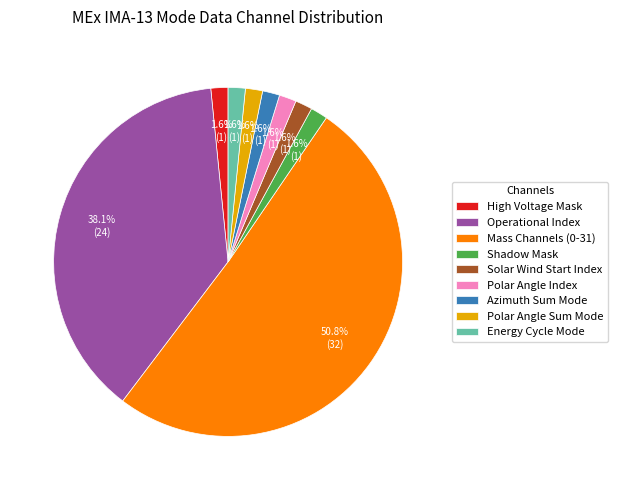

Count the number of slices in the pie.

9